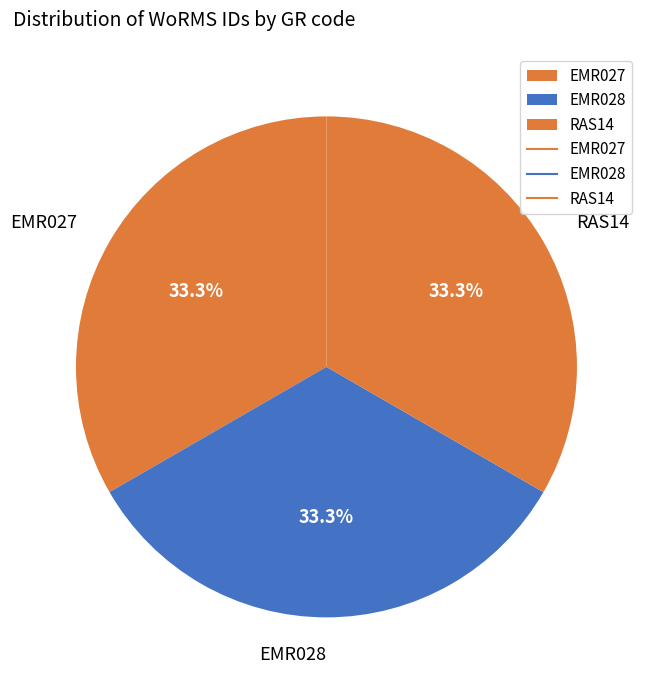

Is EMR028 the majority of the pie?

No